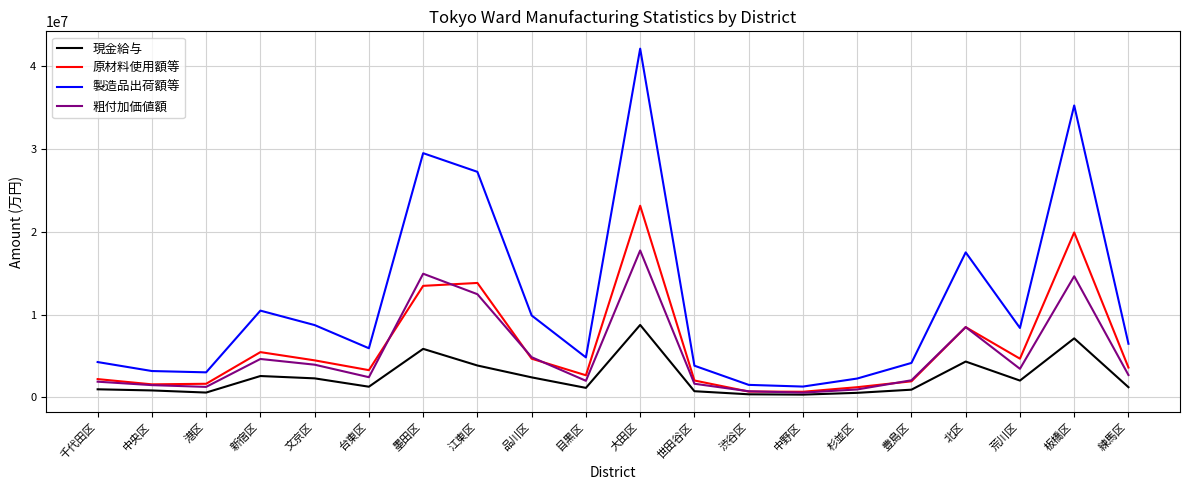

At which category is the sum across all series the highest?

大田区